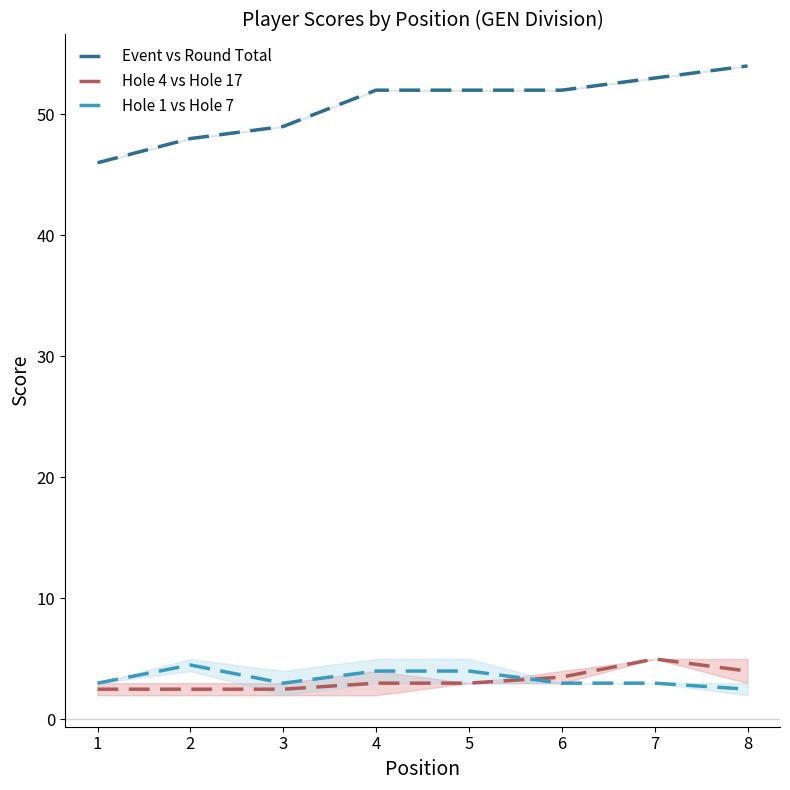

What is the sum of all Hole 1 vs Hole 7 values?

27.0